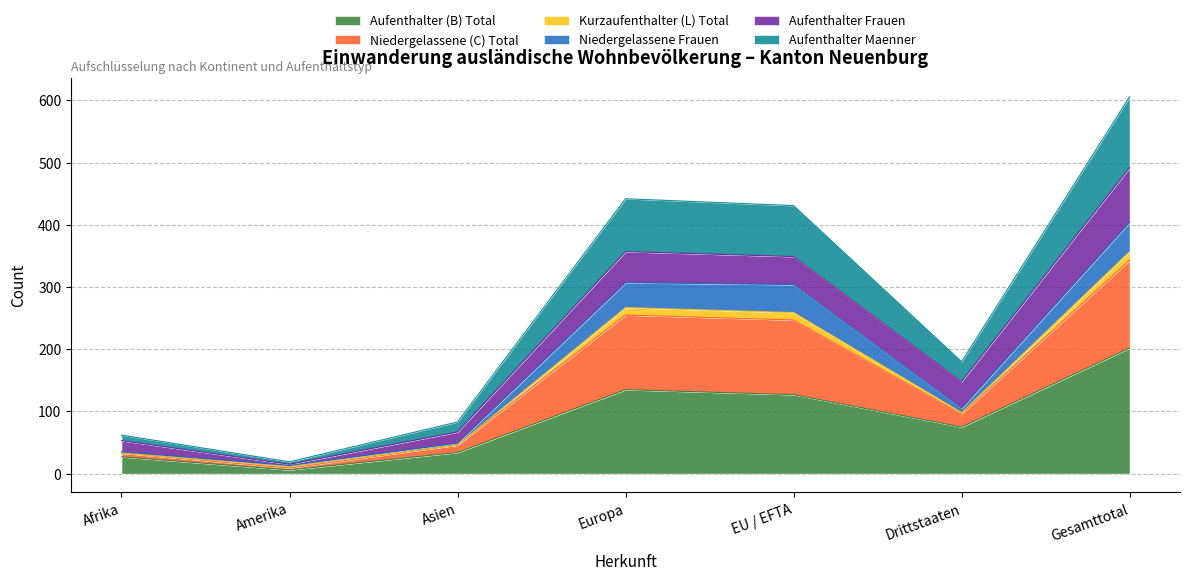

Is the value of Aufenthalter Maenner at Europa greater than the value of Niedergelassene (C) Total at Drittstaaten?

Yes